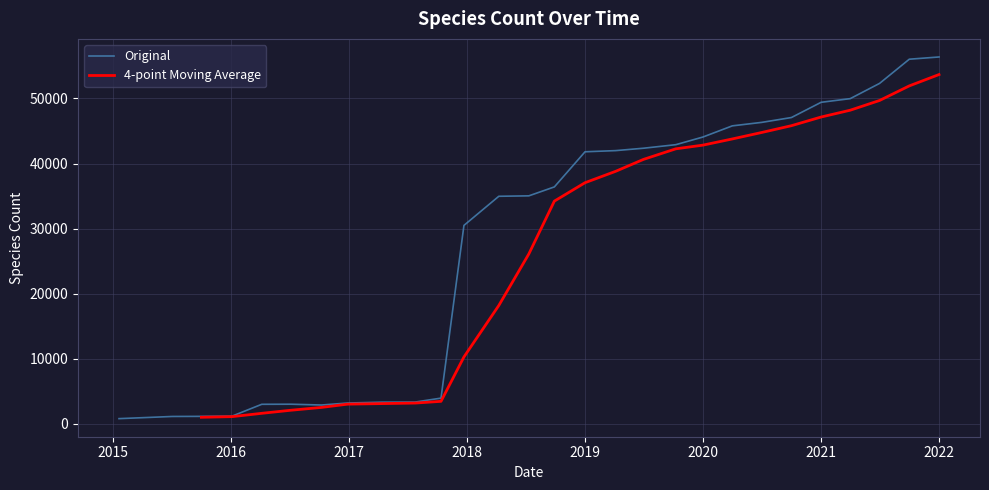

What is the label of the 19th point from the left?

2019-07-01